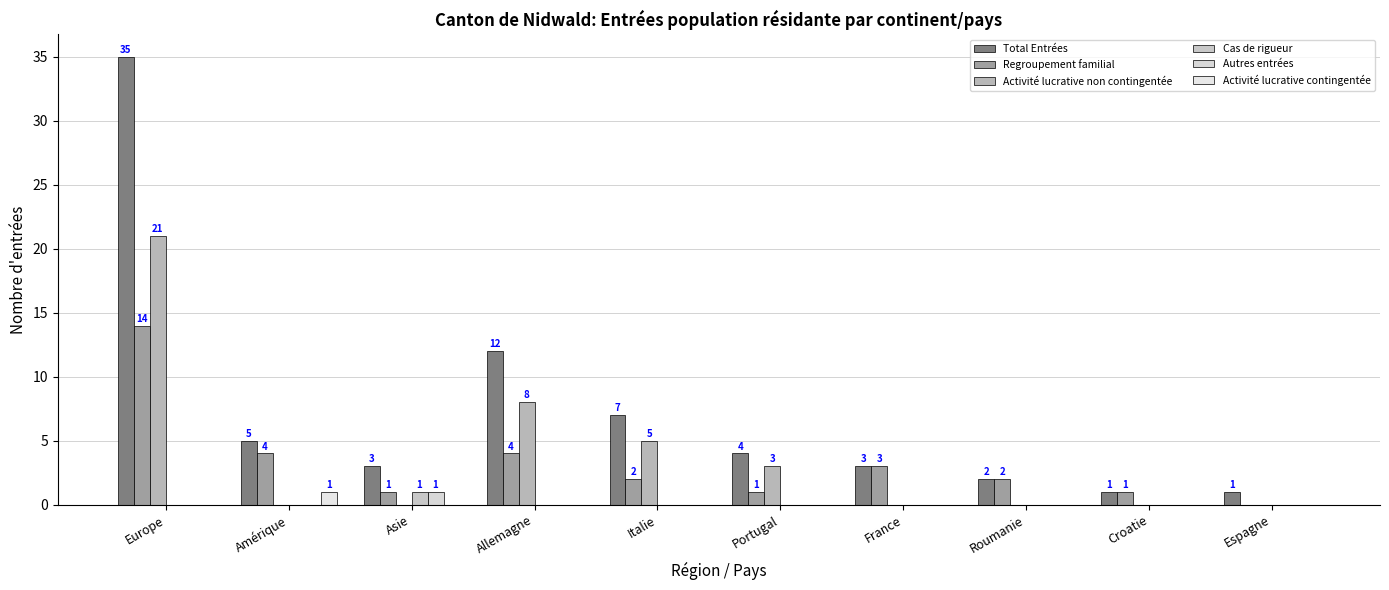

Are the bars grouped side by side (vs. stacked)?

Yes